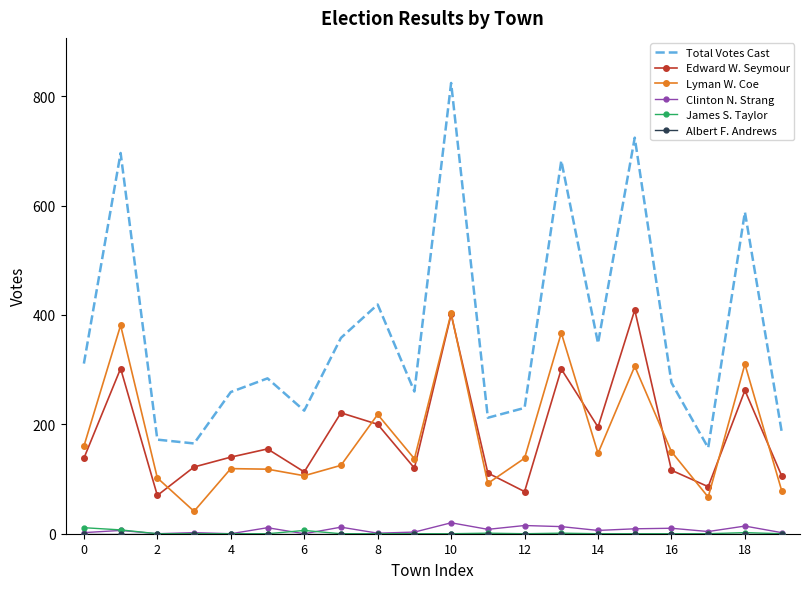

What is the greatest value displayed?

824